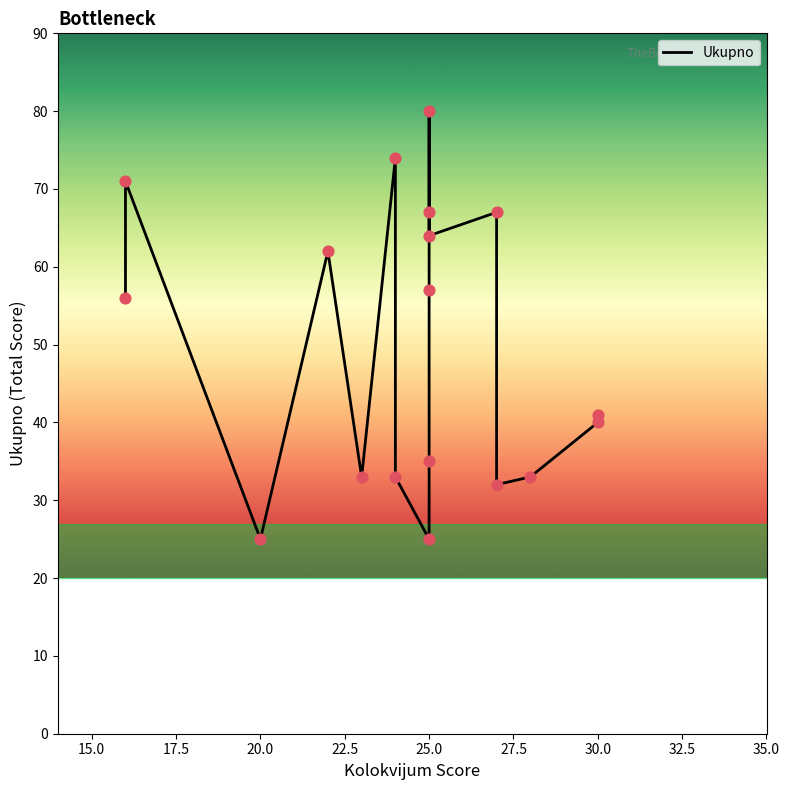

What is the change in value from 25.0 to 30.0?

+15